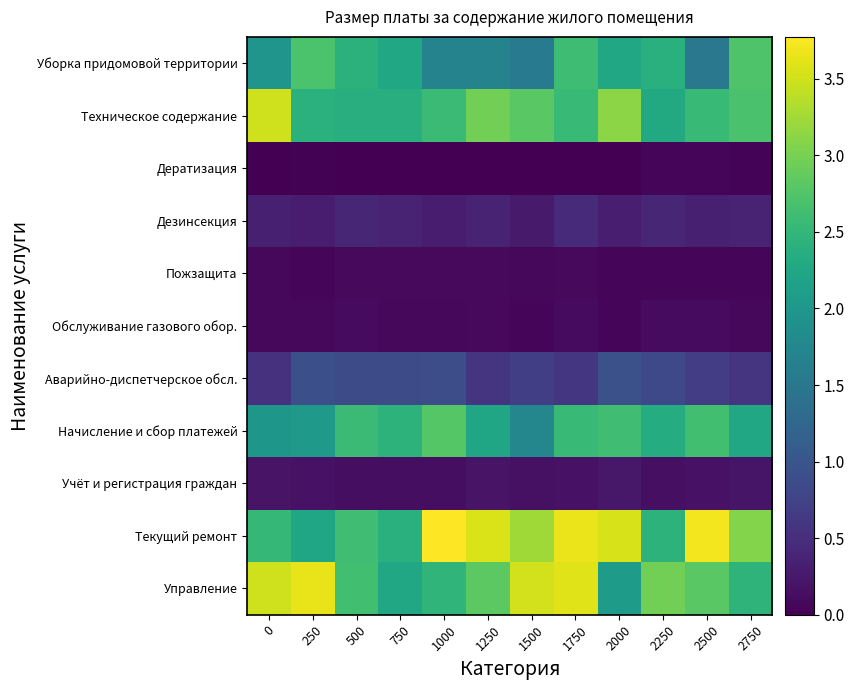

At which category is the sum across all series the highest?

1750